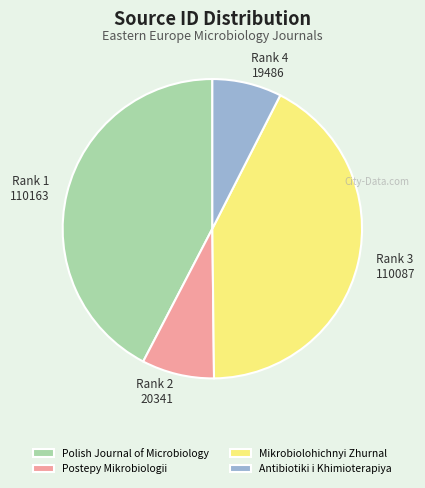

Is there any slice that represents more than half of the pie?

No